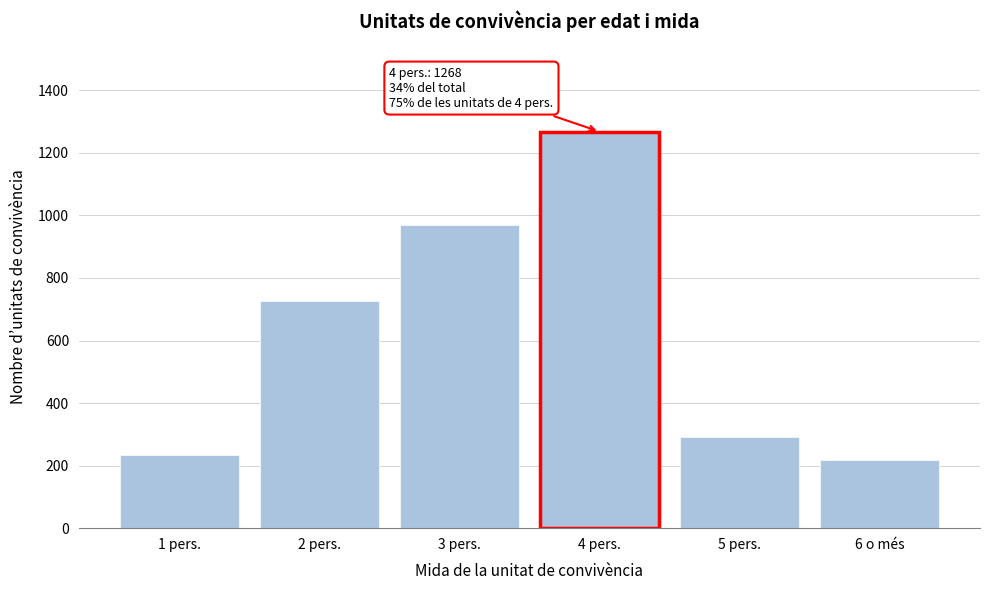

Reading left to right, transcribe all the data shown in this chart.

1 pers.=234	2 pers.=726	3 pers.=969	4 pers.=1268	5 pers.=290	6 o més=217